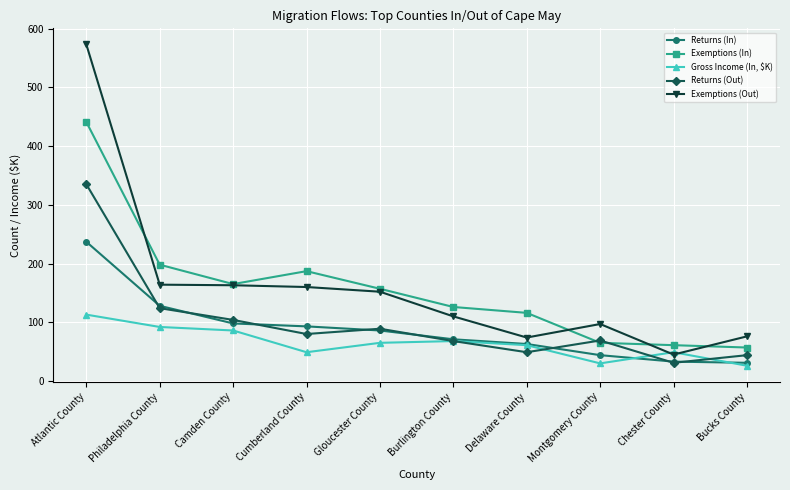

What is the total value across all series at Bucks County?

234